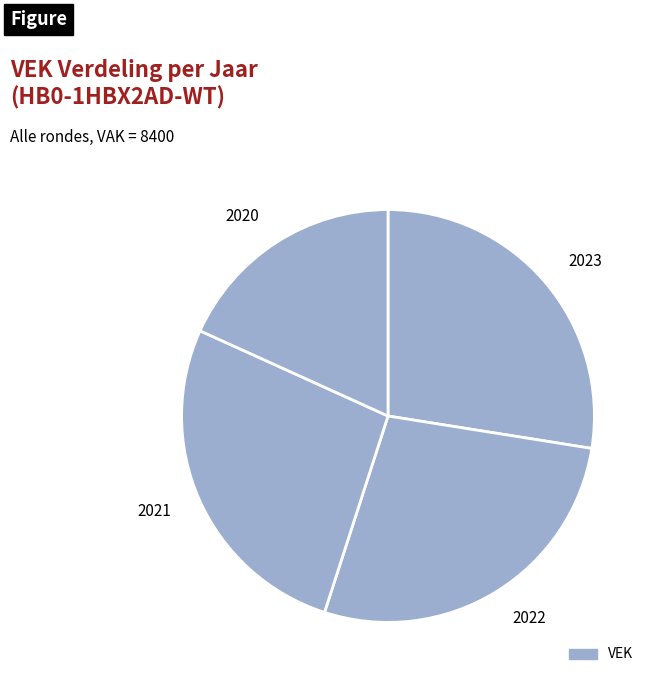

How many segments does this pie chart have?

4